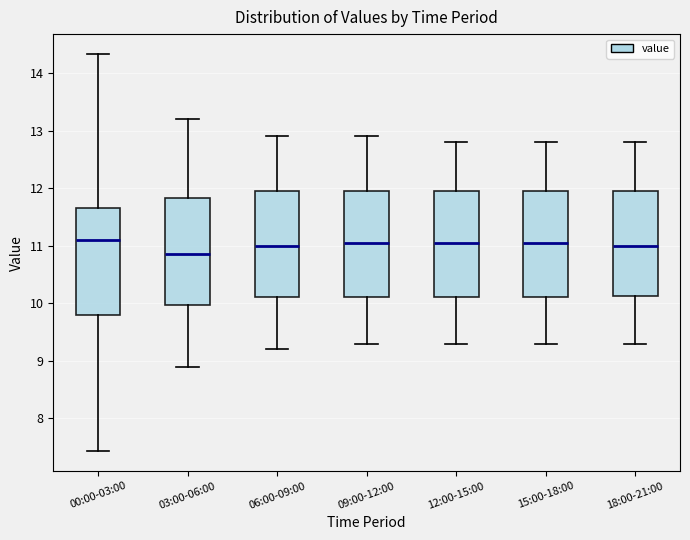

Where is the lower edge of the box for 06:00-09:00 on the y-axis? The values are not printed on the chart, so give them approximately, as read against the axis.

10.1